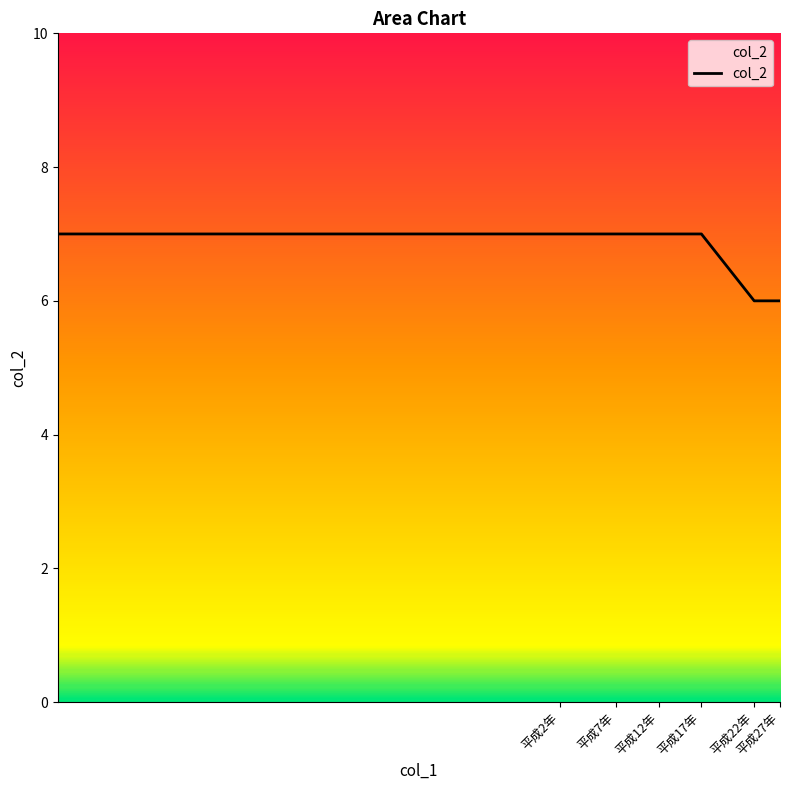

How many values are between 6 and 7?

7